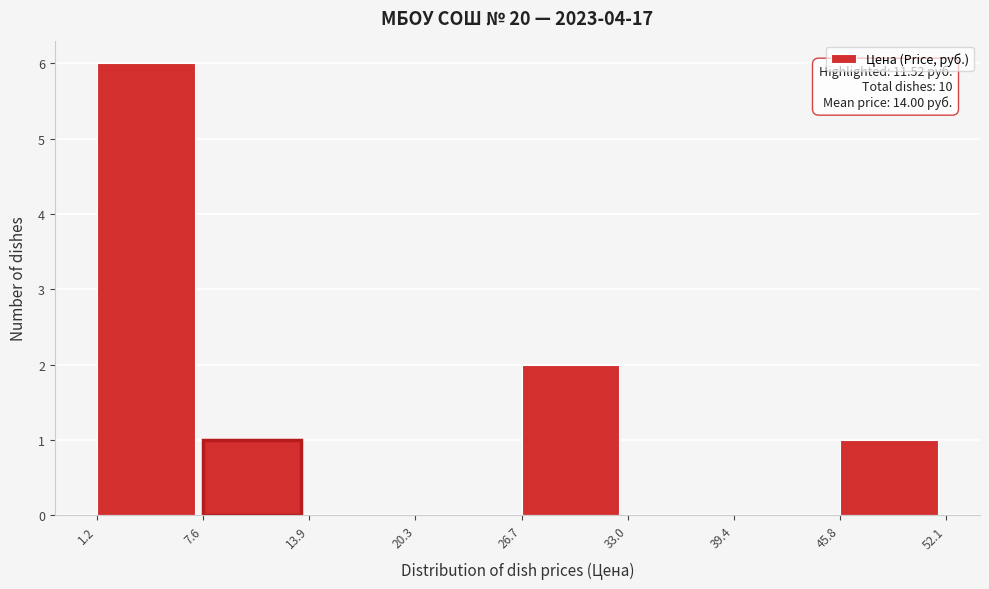

Which range on the x-axis has the tallest bar?

1.2 to 7.6